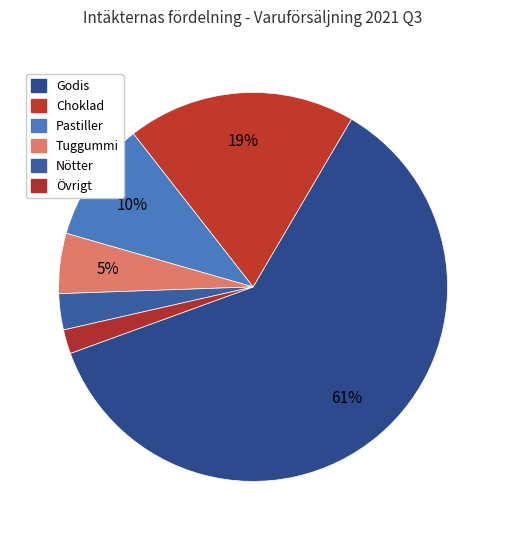

What is the largest slice in the pie chart?

Godis